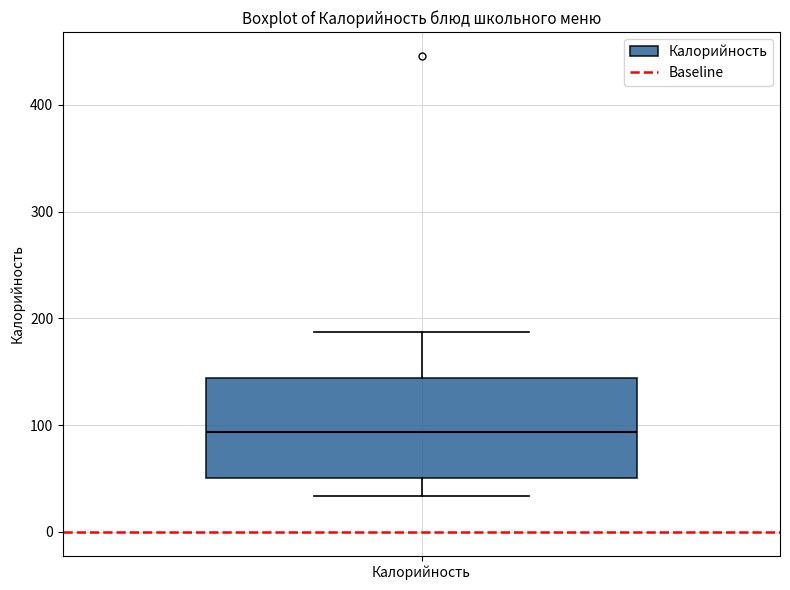

Transcribe this box plot: give where the median line is, the range the box spans, and where the two whiskers end, as read against the y-axis. The values are not printed on the chart, so give them approximately, as read against the axis.

median 90, box 50 to 140, whiskers 30 to 190